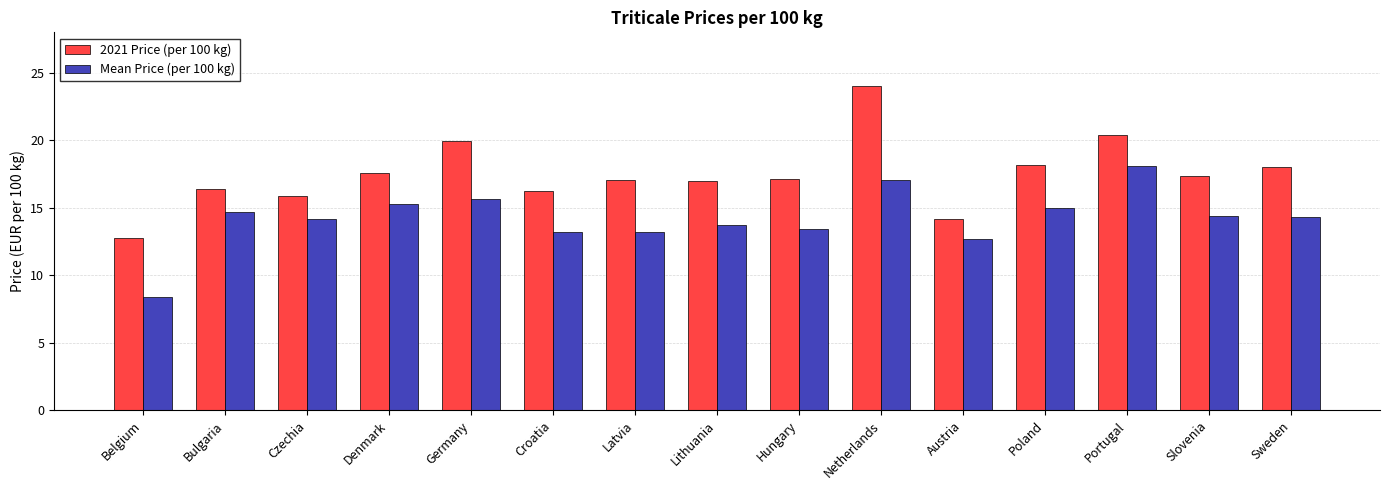

What is the difference between the highest and lowest values at Lithuania?

3.3